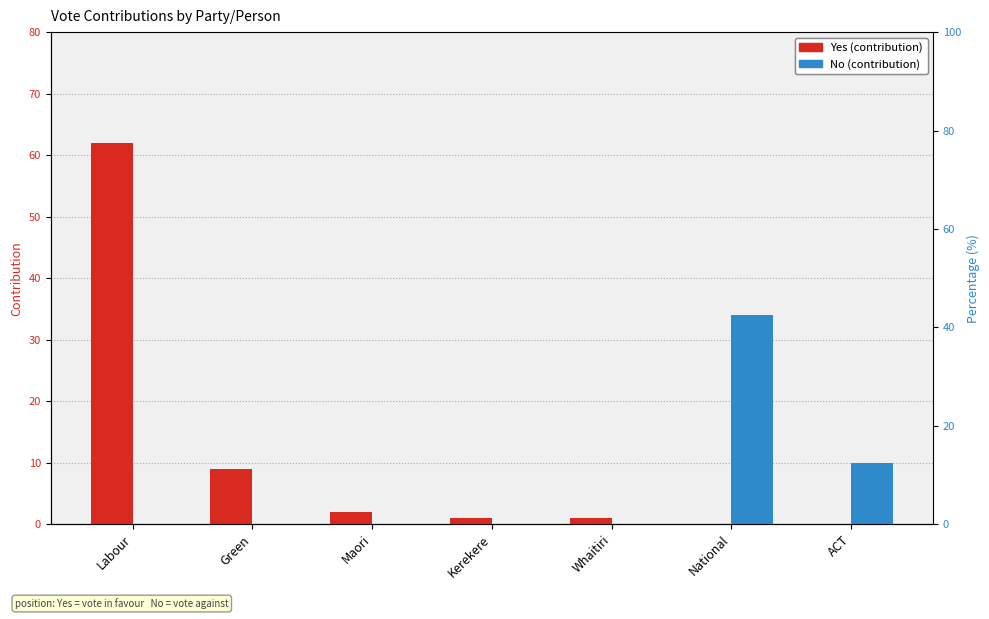

How many bars are there in total?

14